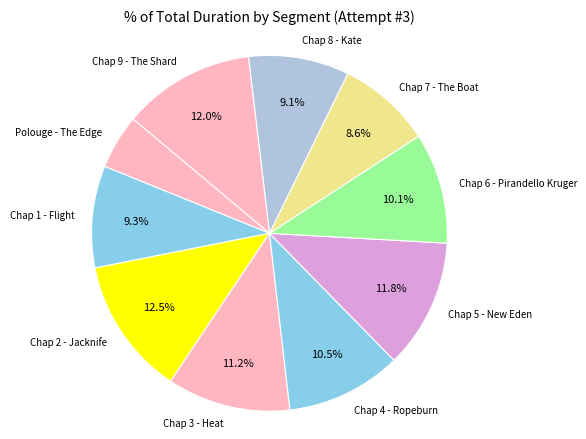

How many segments does this pie chart have?

10